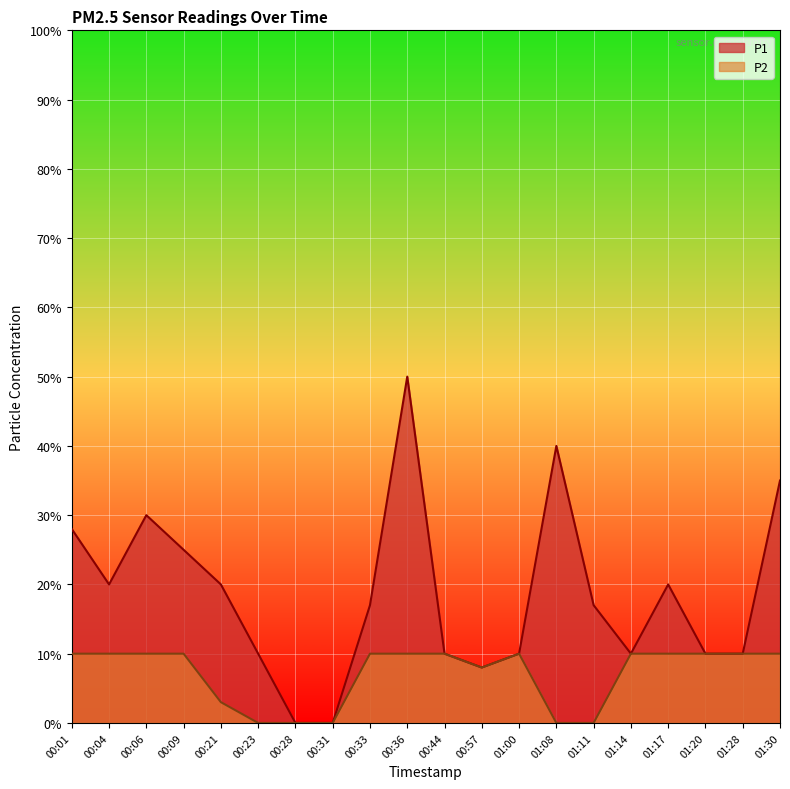

True or false: P2 and P1 intersect in this chart.

False